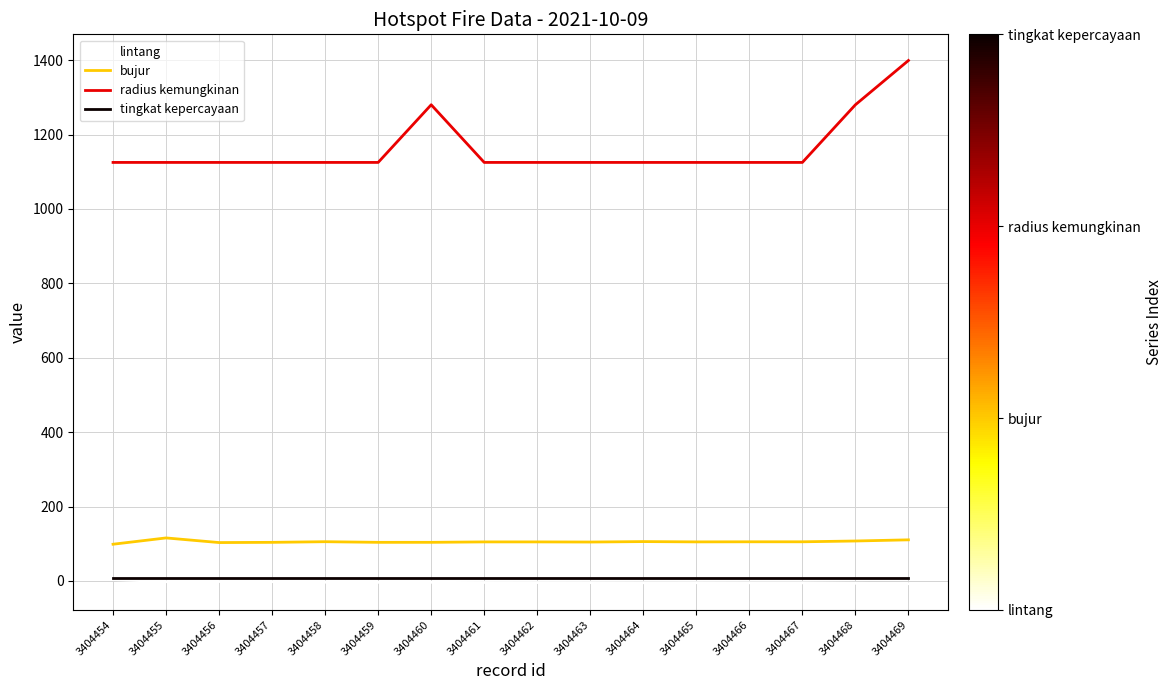

Is the value of bujur at 3404464 greater than the value of tingkat kepercayaan at 3404467?

Yes